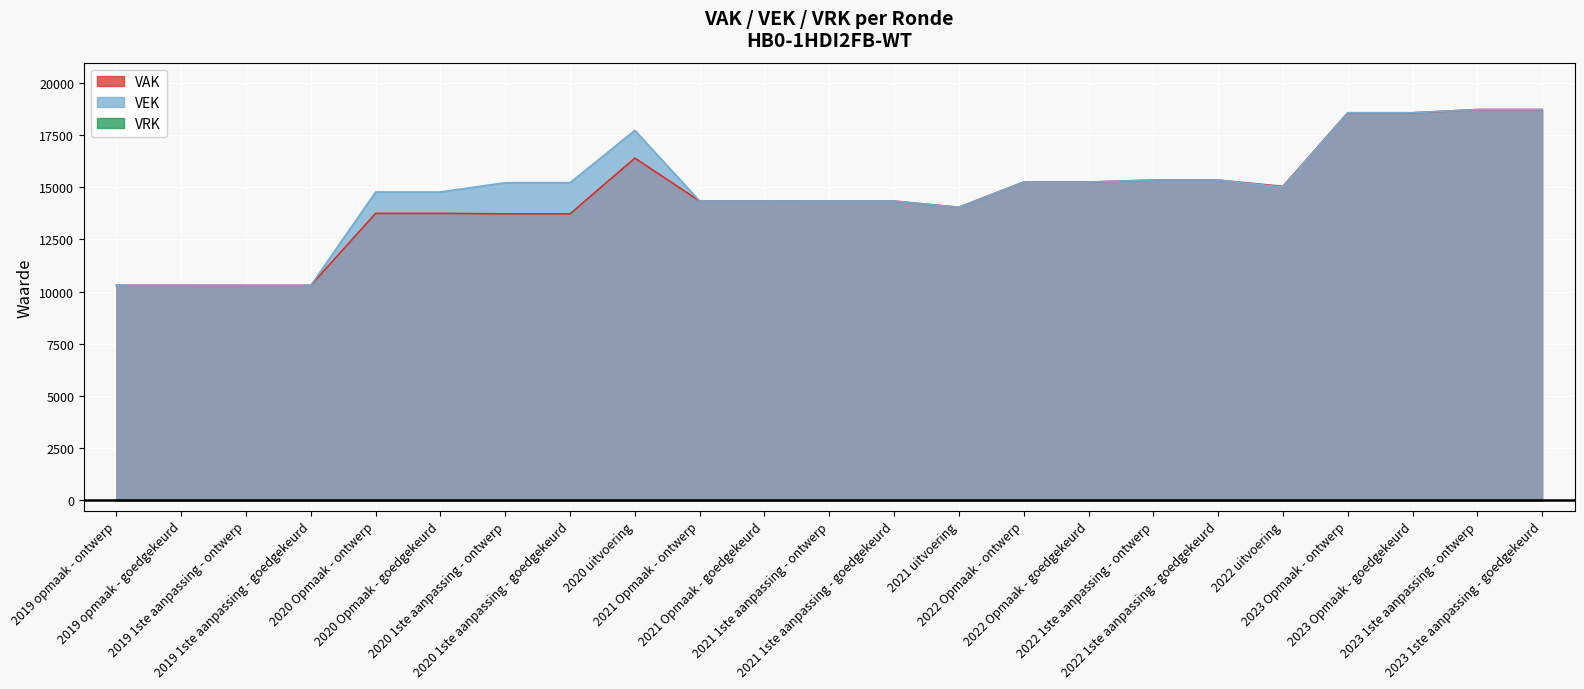

How many interior local peaks does the VAK series have?

1